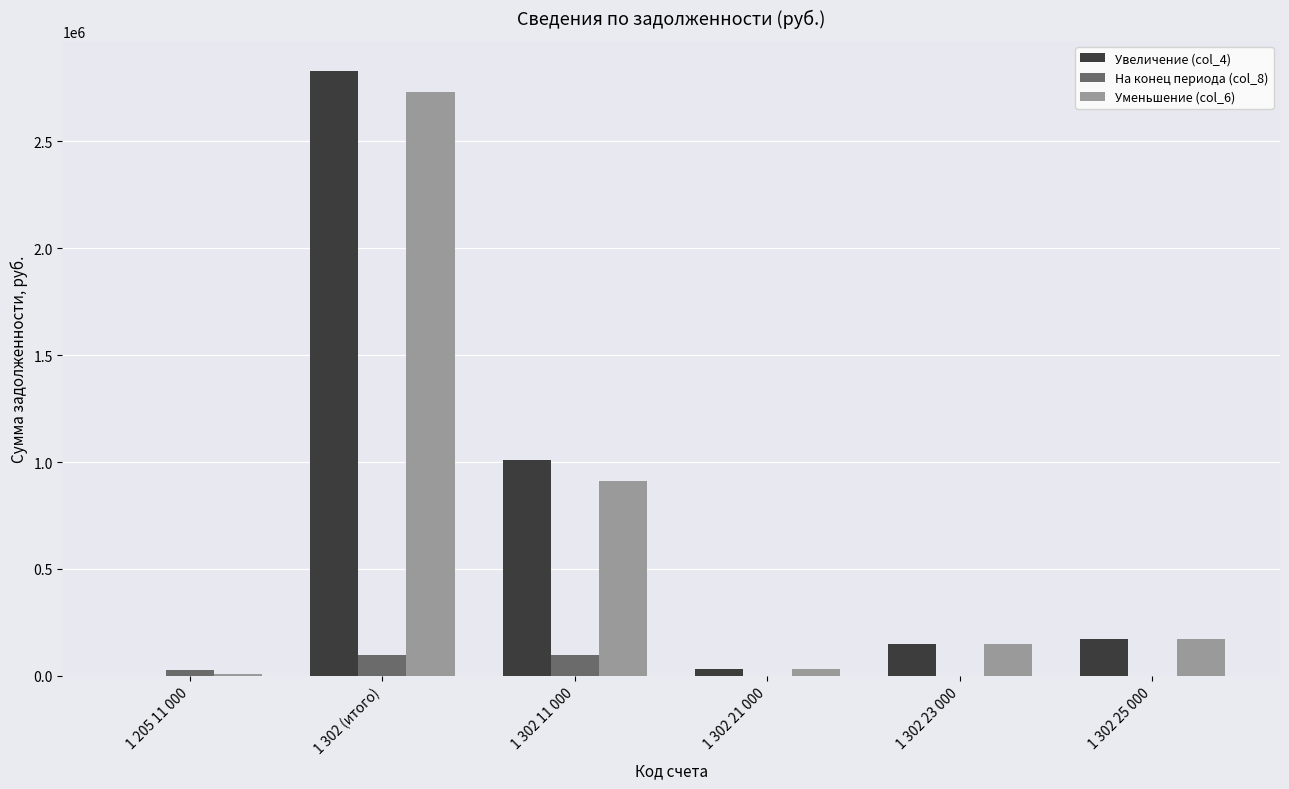

Which series changed the most between 1 302 11 000 and 1 302 25 000?

Увеличение (col_4)